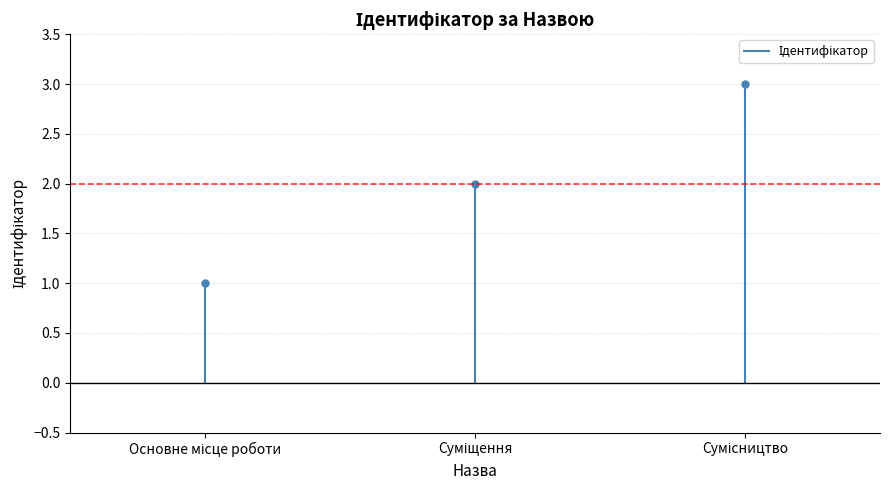

Reading right to left, extract all data points from this chart.

Сумісництво=3	Суміщення=2	Основне місце роботи=1